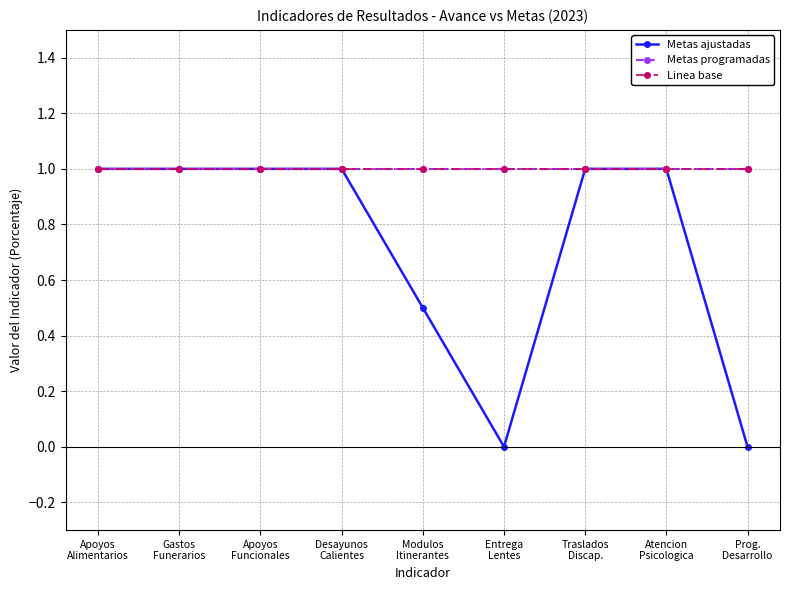

What is the sum of all Linea base values?

9.0